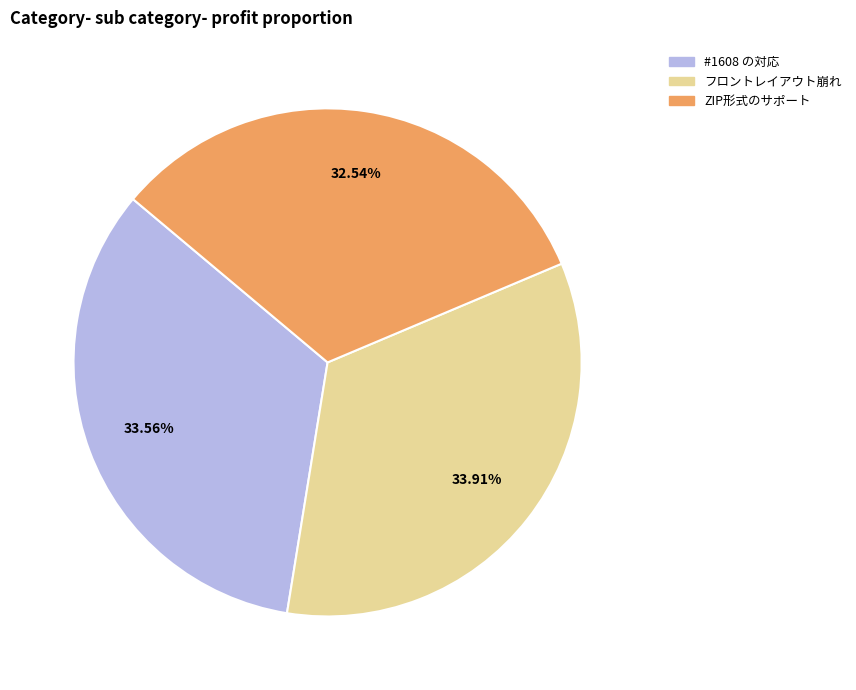

Does any single category account for the majority?

No